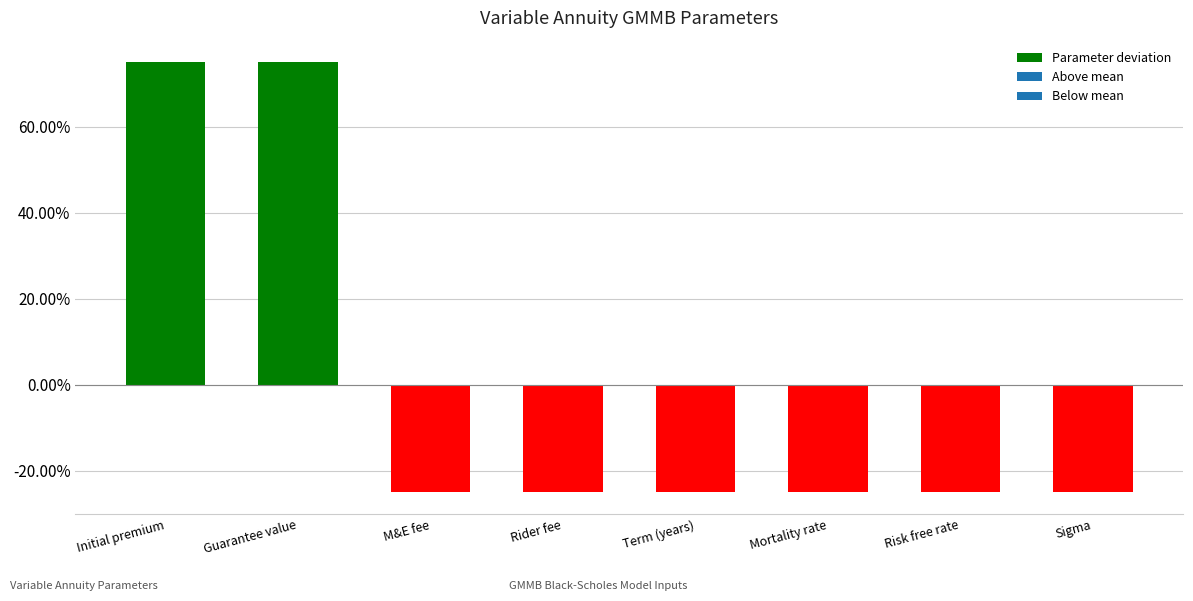

What position from the right is Rider fee?

5